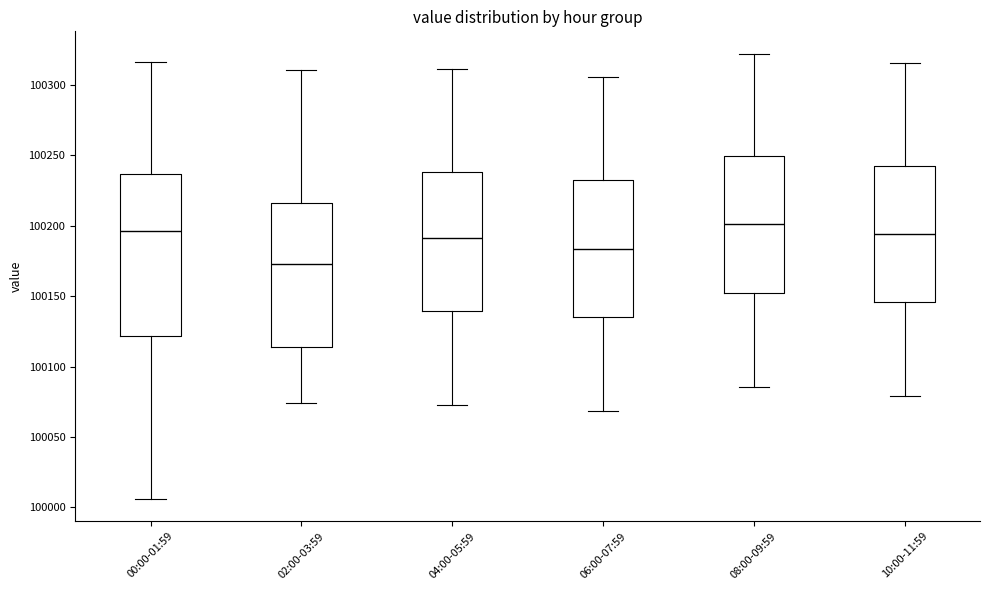

Which box has the lowest median line?

02:00-03:59